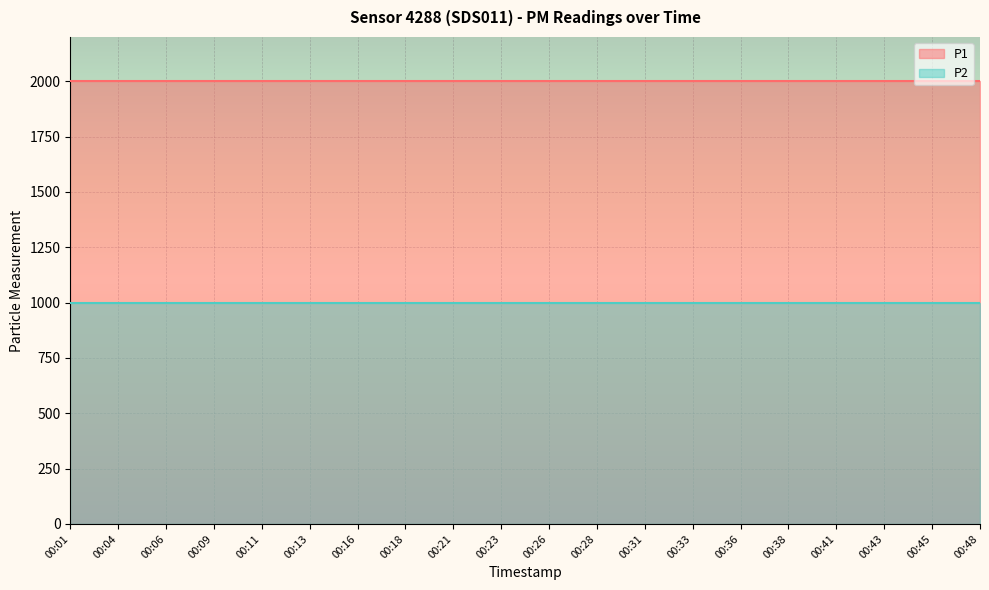

What is the total value across all series at 00:33?

2999.8